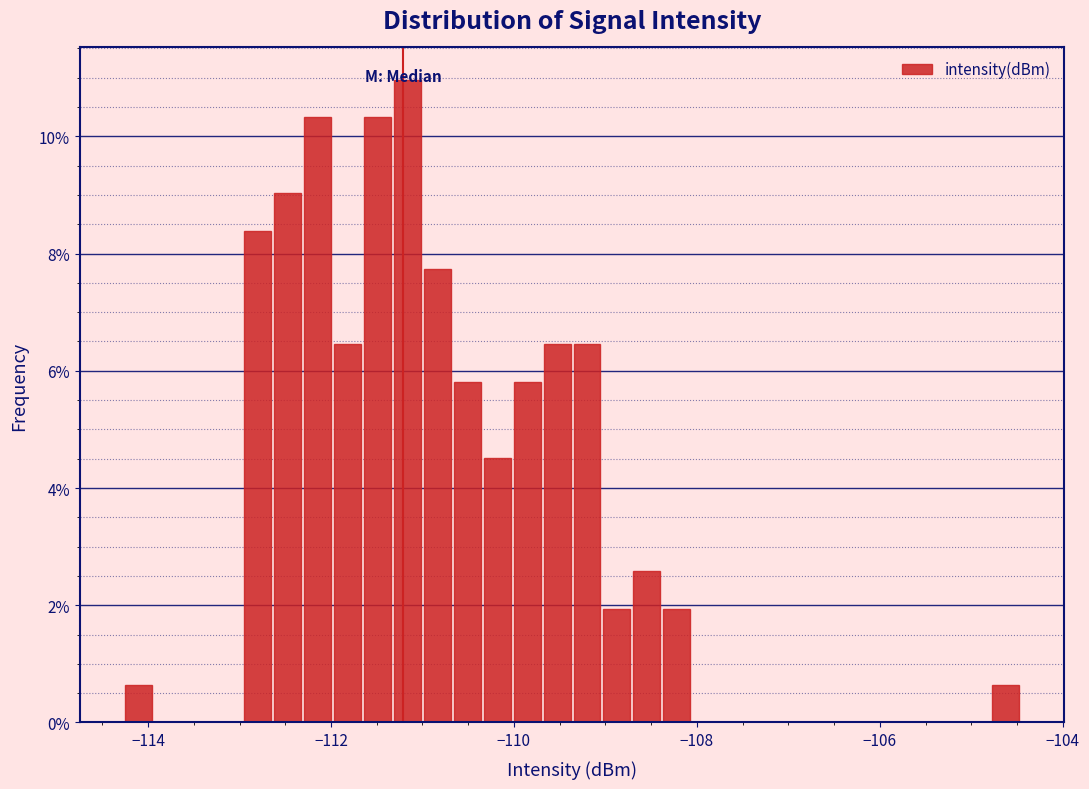

Around what value on the x-axis is the tallest bar? Give the approximate position of its centre, as read against the axis.

-111.2